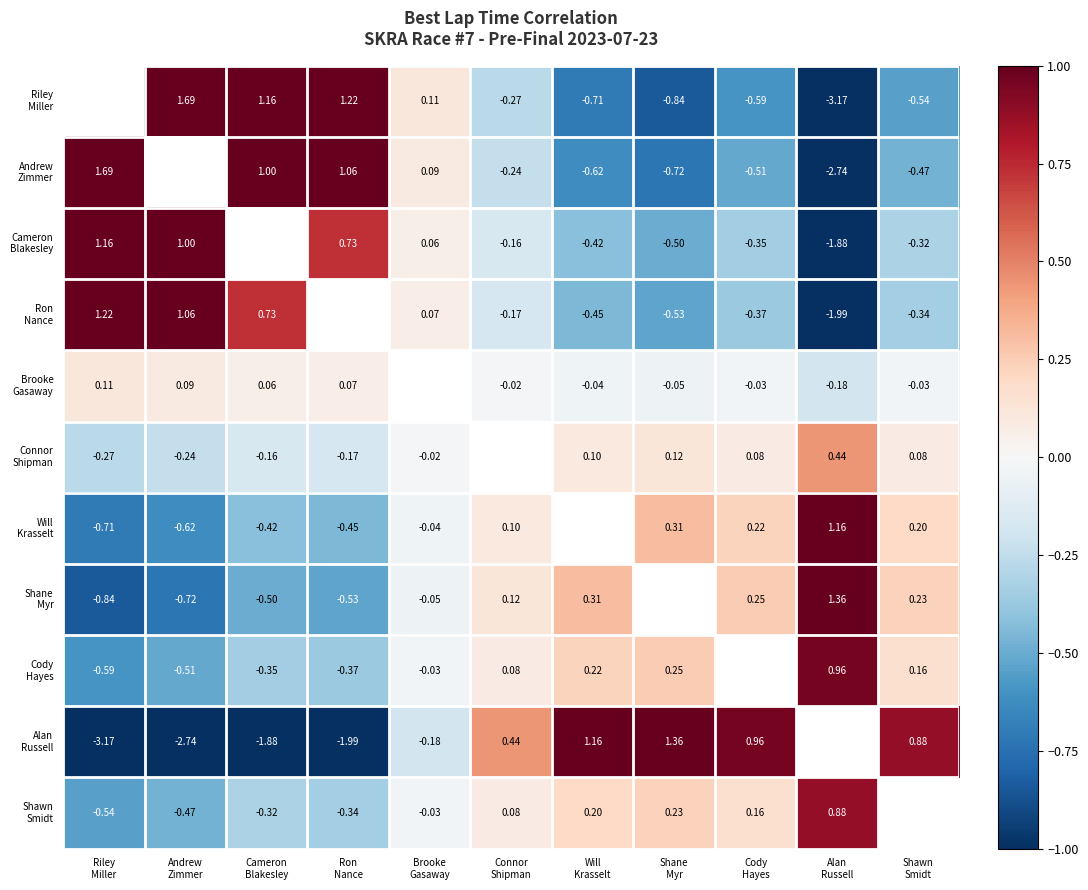

At which category does the chart reach its peak across all series?

Andrew
Zimmer